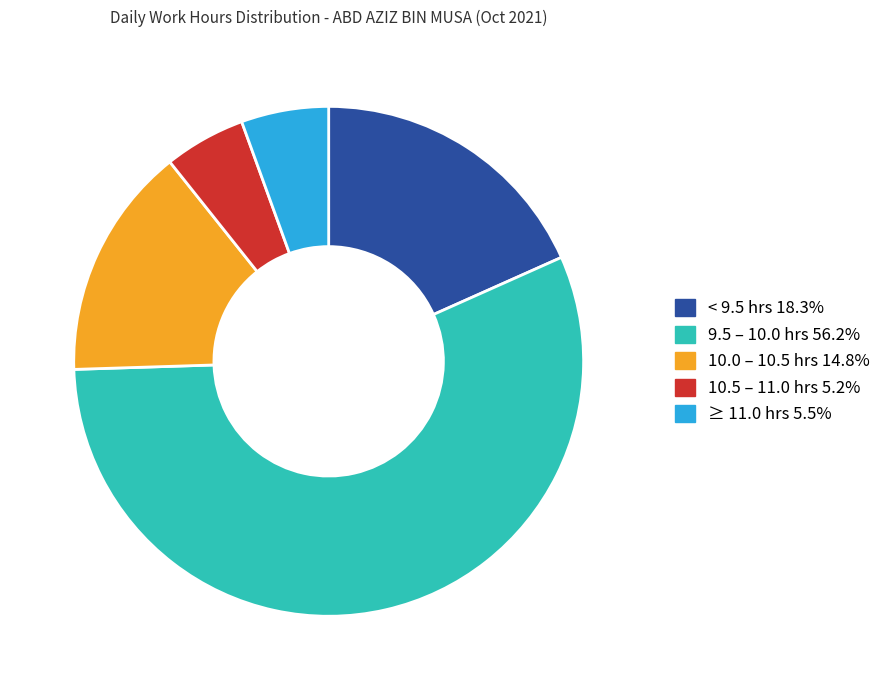

Is there a majority slice in this chart?

Yes